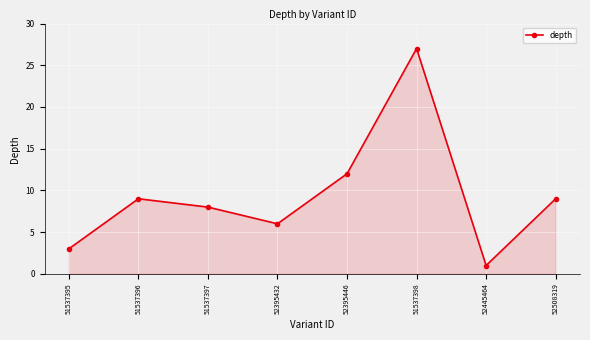

At which category does the data reach its first local valley?

52395432